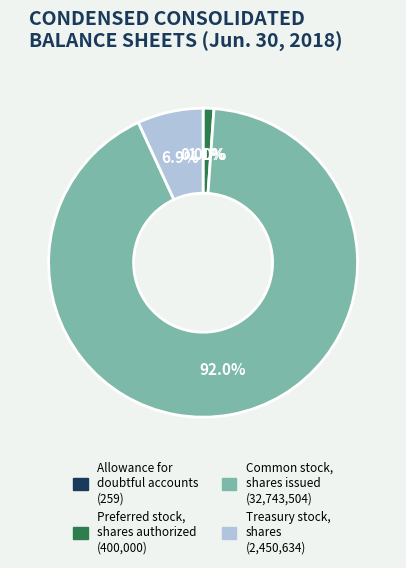

To the nearest percent, what is the difference between the largest and smallest slice percentages?

92%